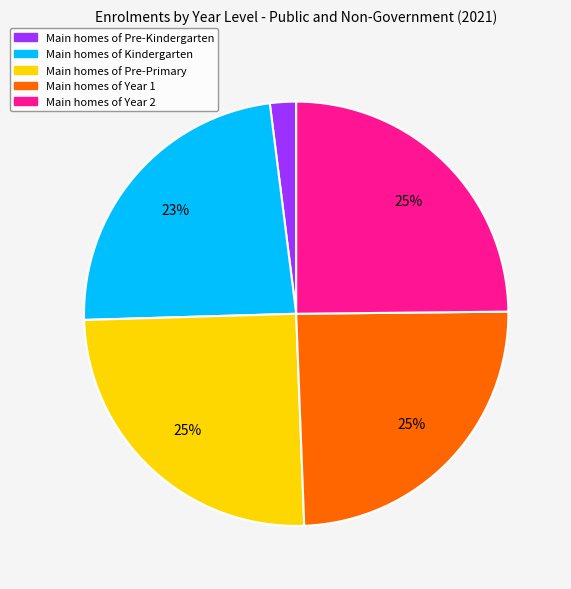

Count the number of slices in the pie.

5